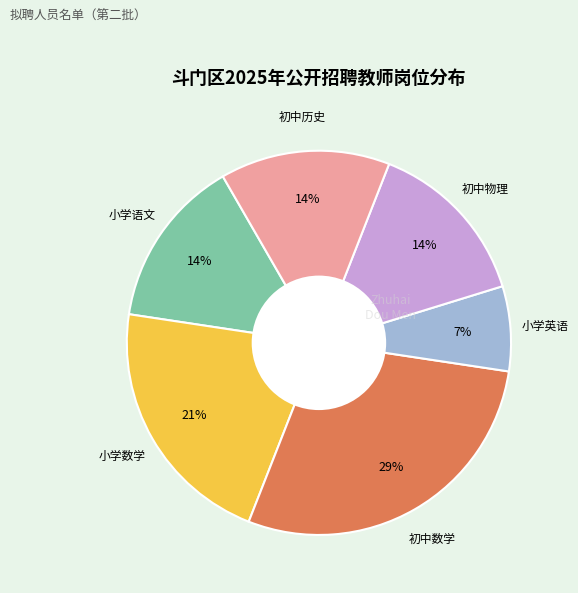

Does any single category account for the majority?

No